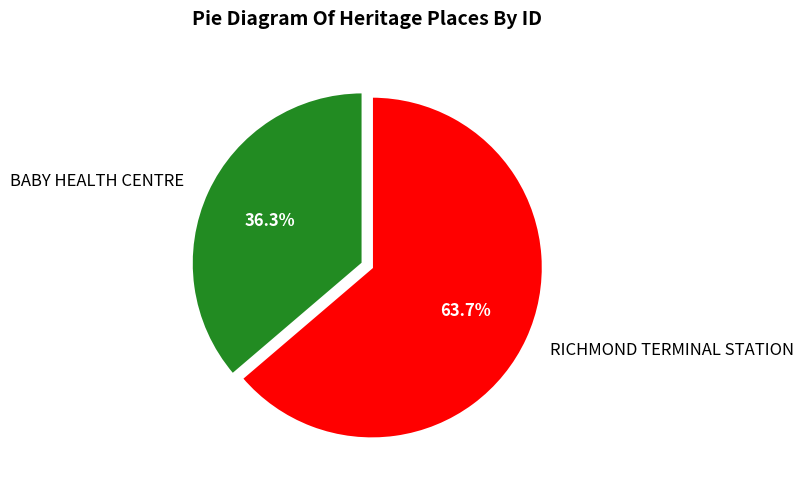

What is the total percentage of BABY HEALTH CENTRE and RICHMOND TERMINAL STATION?

100.0%